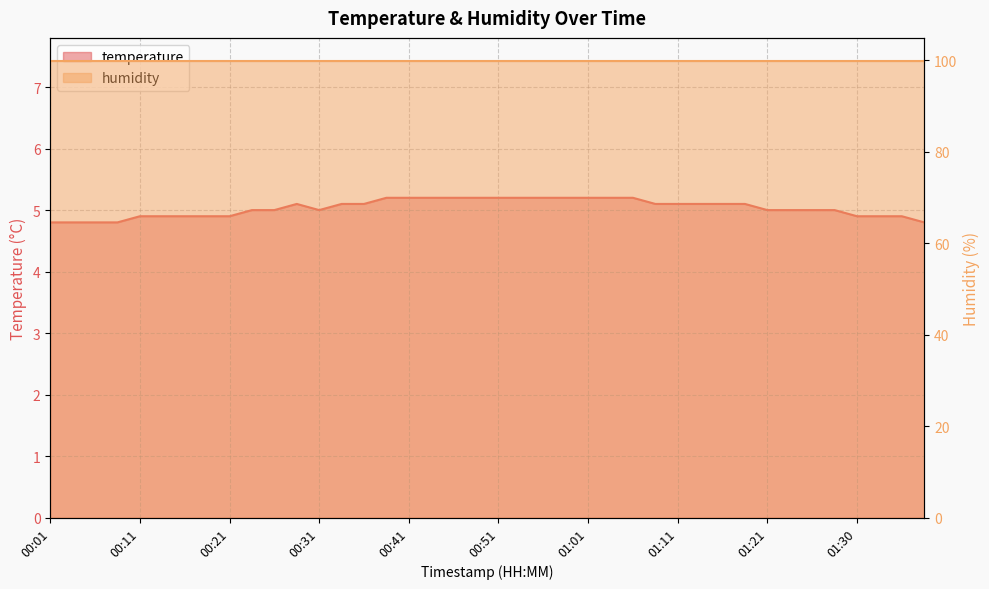

Between 00:26 and 00:16, which is larger?

00:26